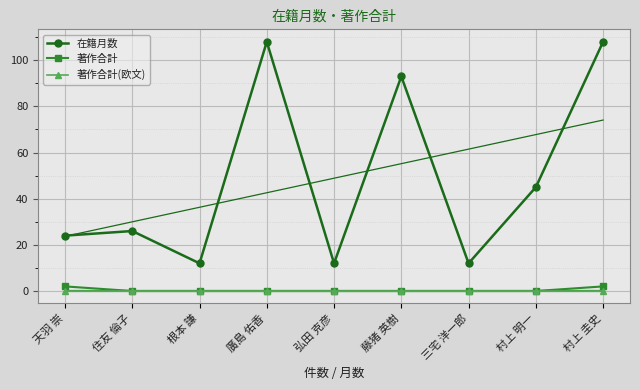

What is the value of the 著作合計 point at the 1st from the left?

2